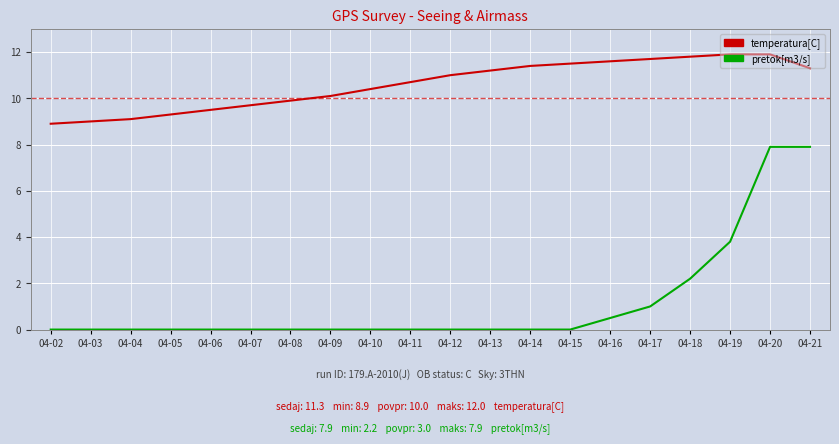

True or false: temperatura[C] and pretok[m3/s] cross at least once.

False